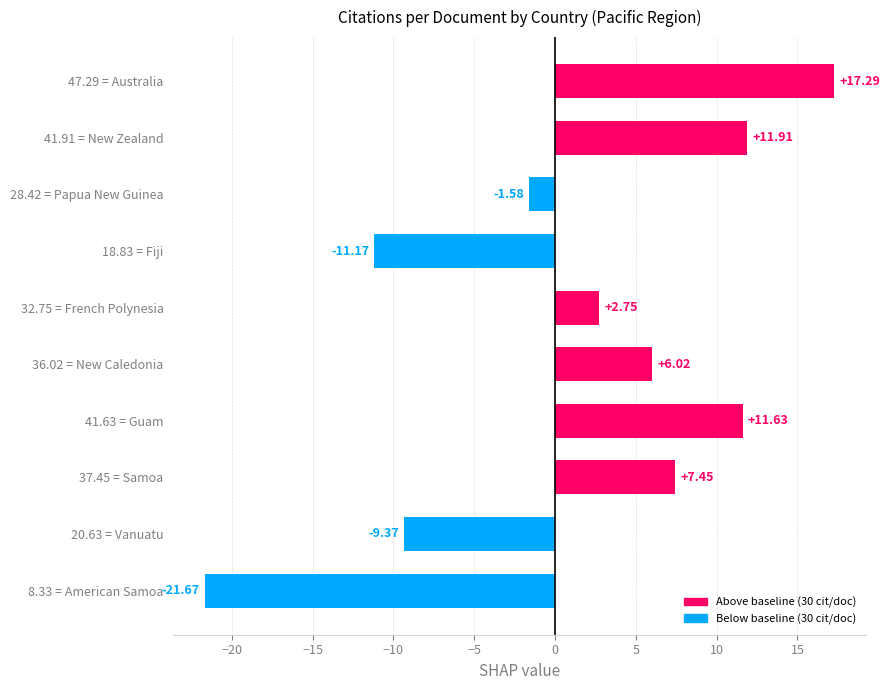

What is the average value?

1.3